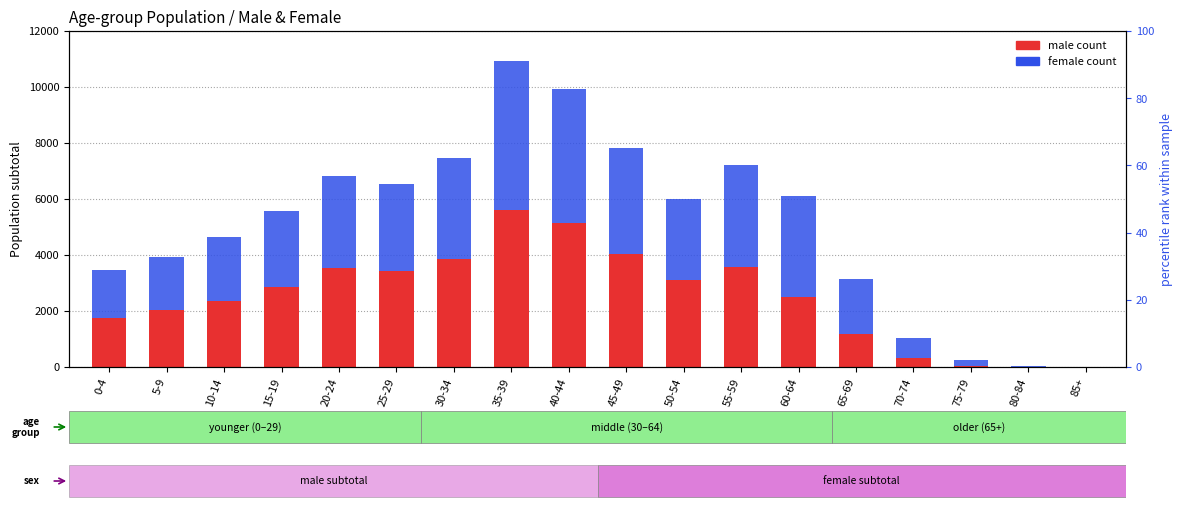

How many bars are there in each group?

2